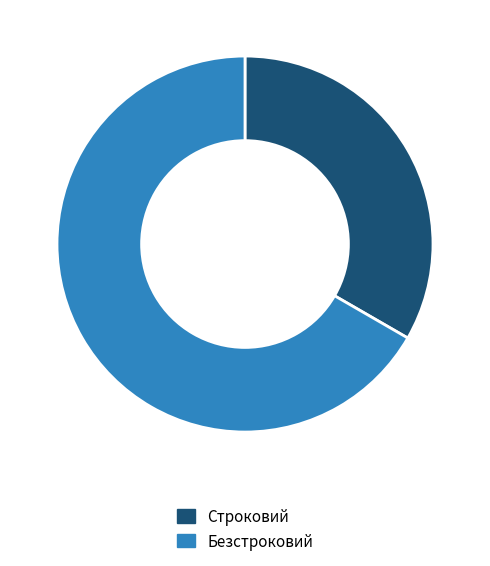

Between Строковий and Безстроковий, which is larger?

Безстроковий